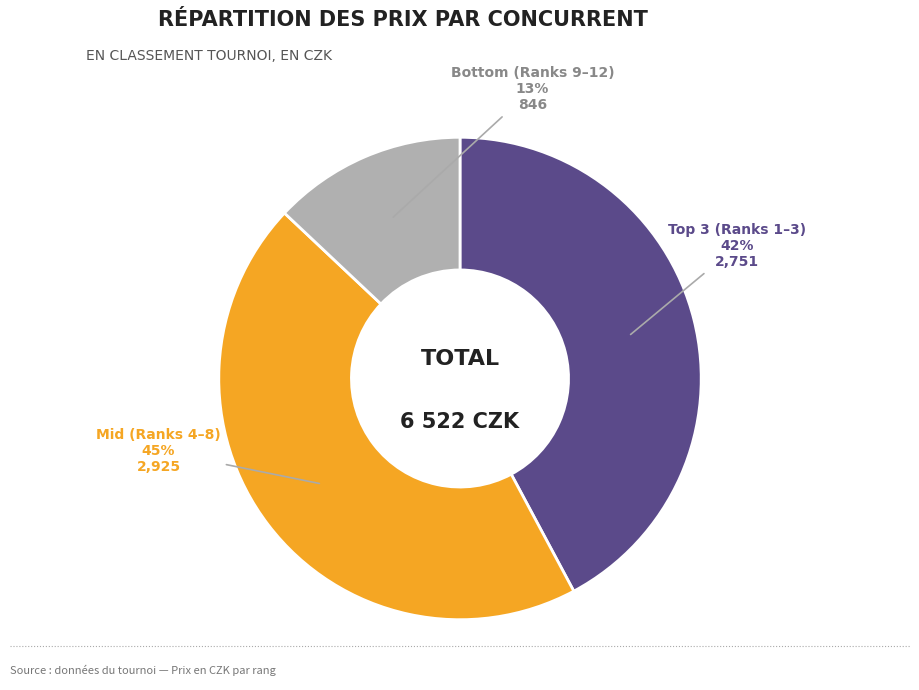

Is there any slice that represents more than half of the pie?

No